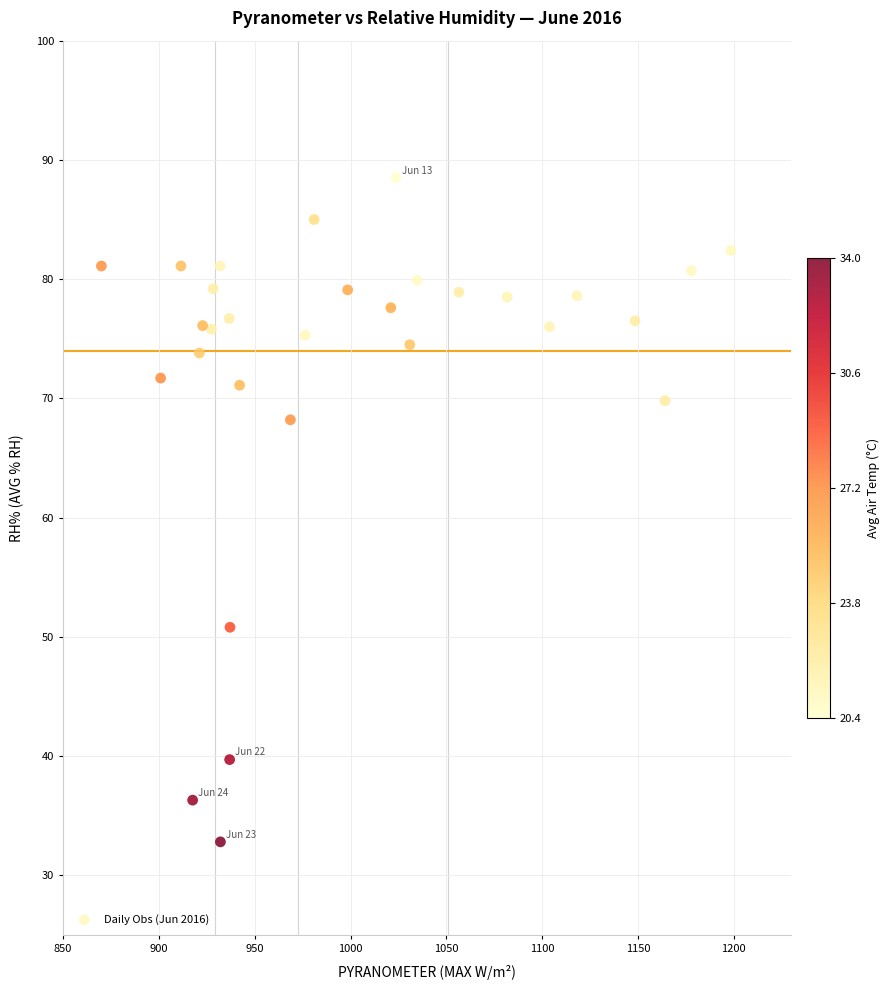

What is the range of Y values (max minus min)?

55.7